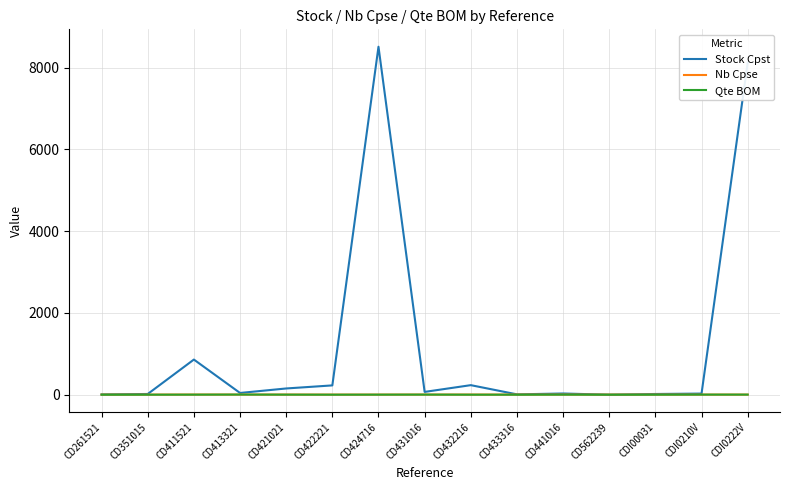

What is the average value of the Qte BOM series?

2